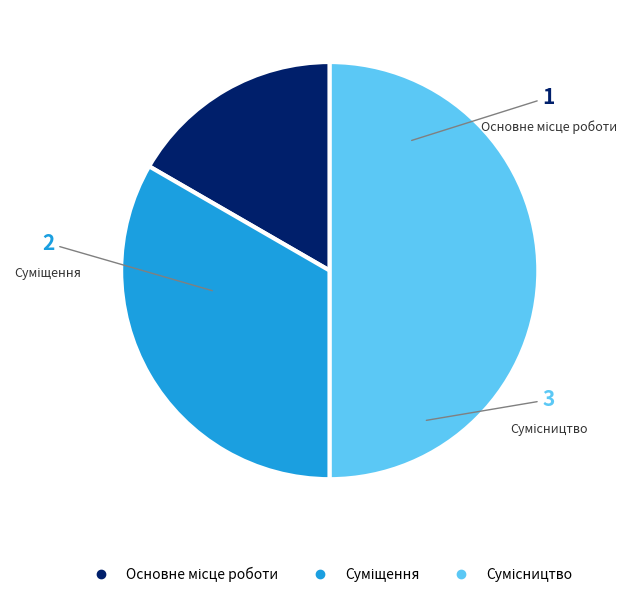

Count the number of slices in the pie.

3